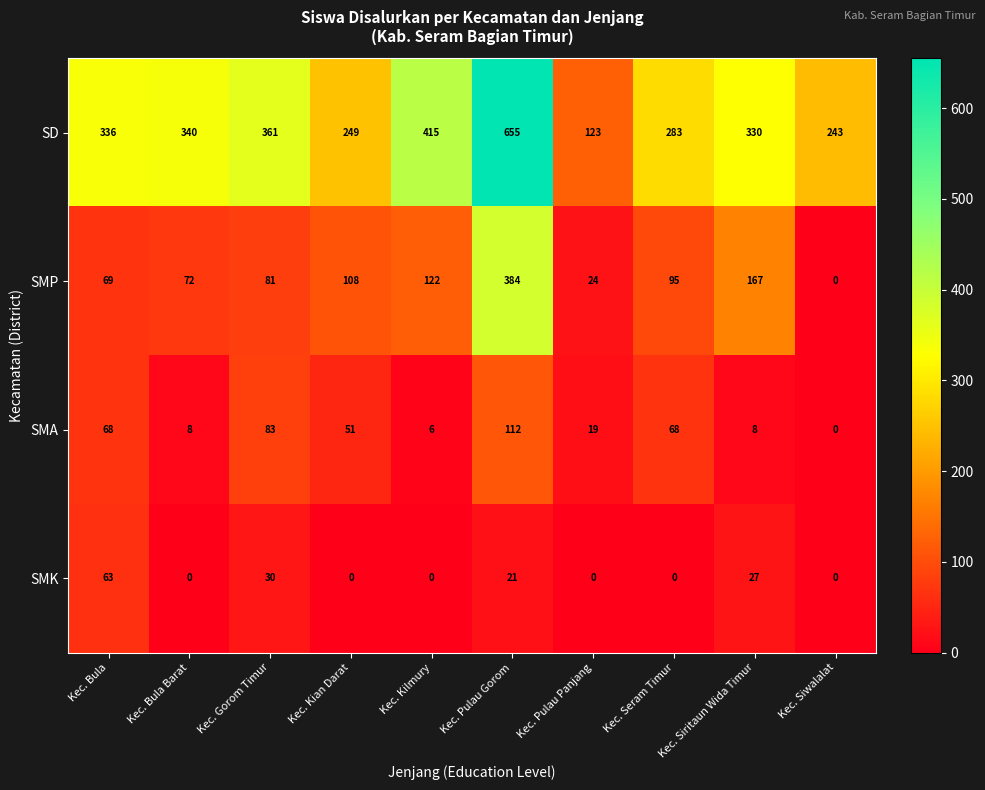

List the series in order of their peak value, highest first.

SD, SMP, SMA, SMK